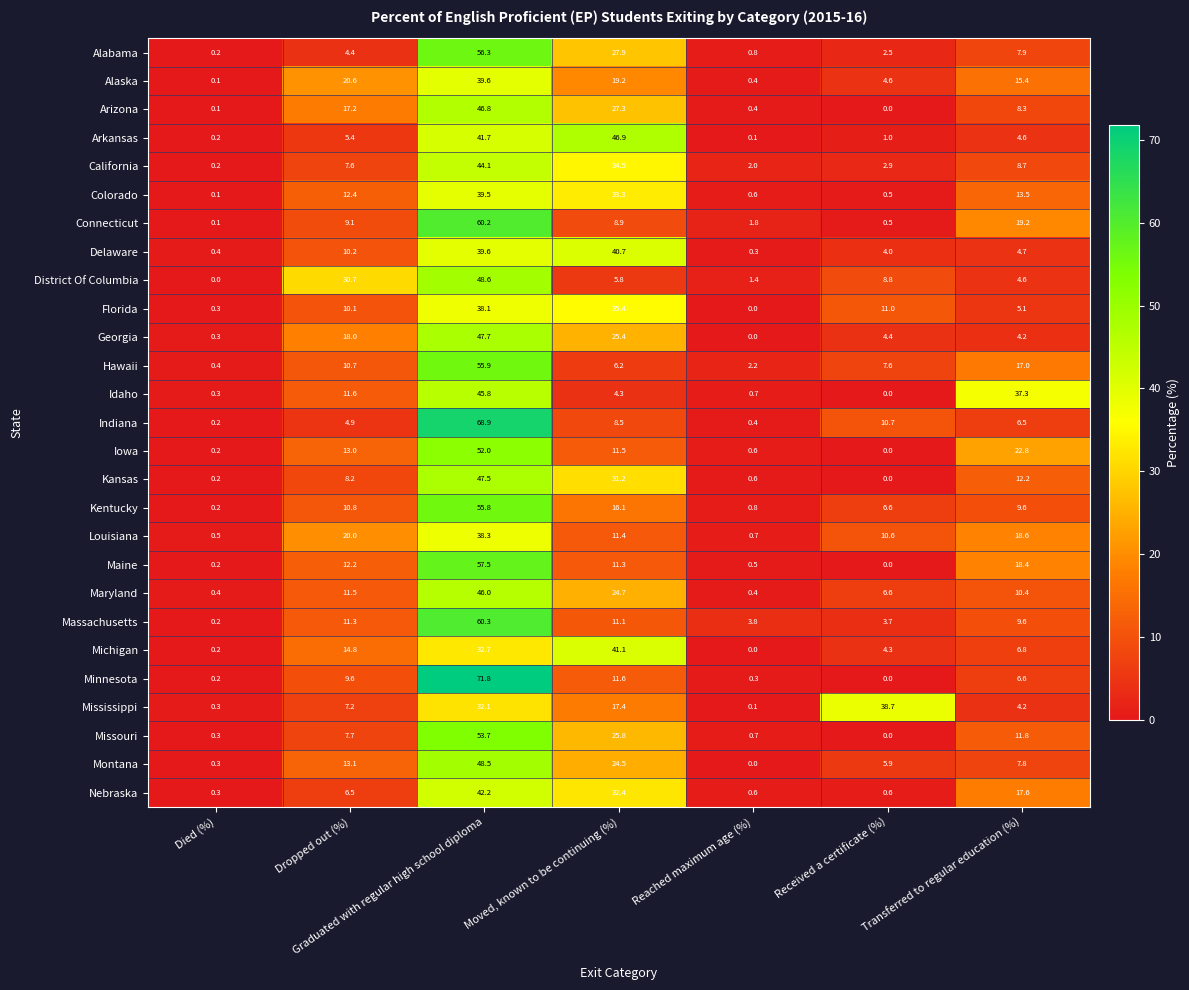

What is the spread (max minus min) of values at Dropped out (%)?

26.3